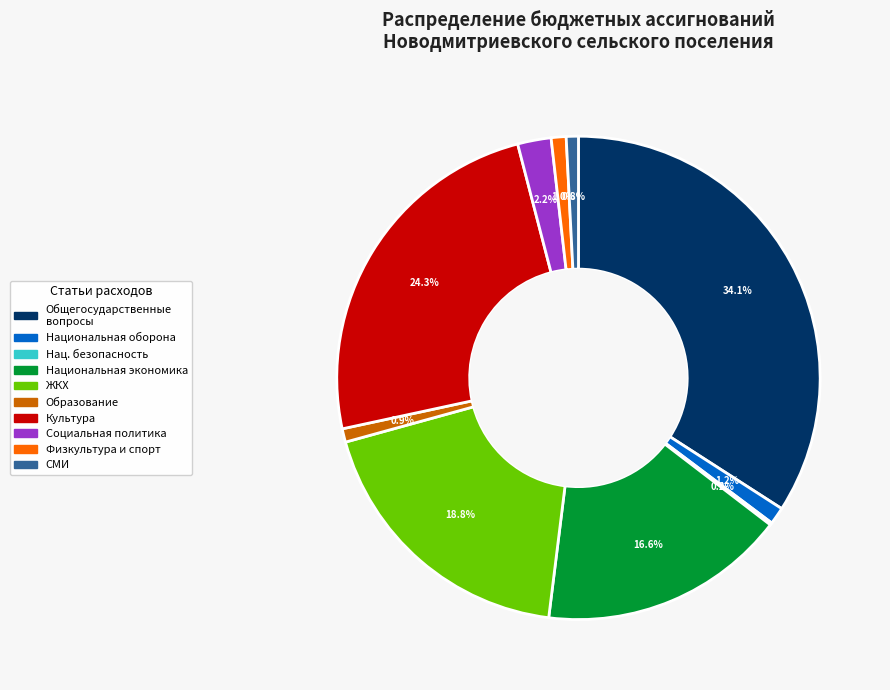

Is there a majority slice in this chart?

No